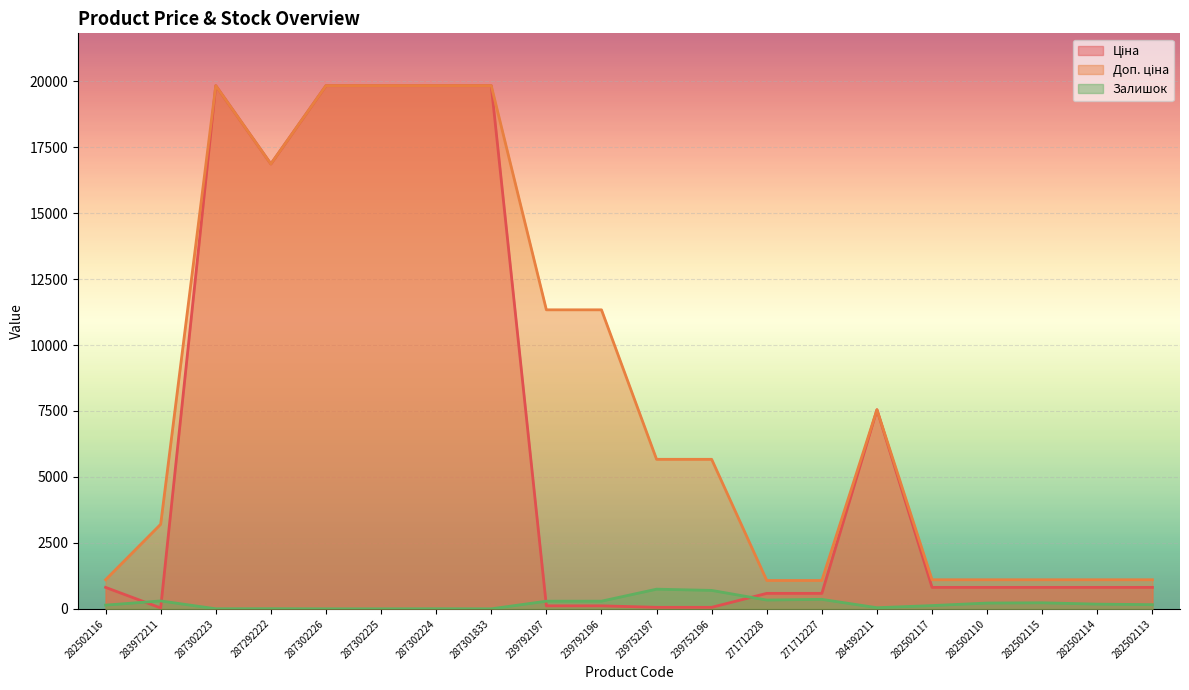

What is the approximate value of Доп. ціна at 287301833?

19831.1